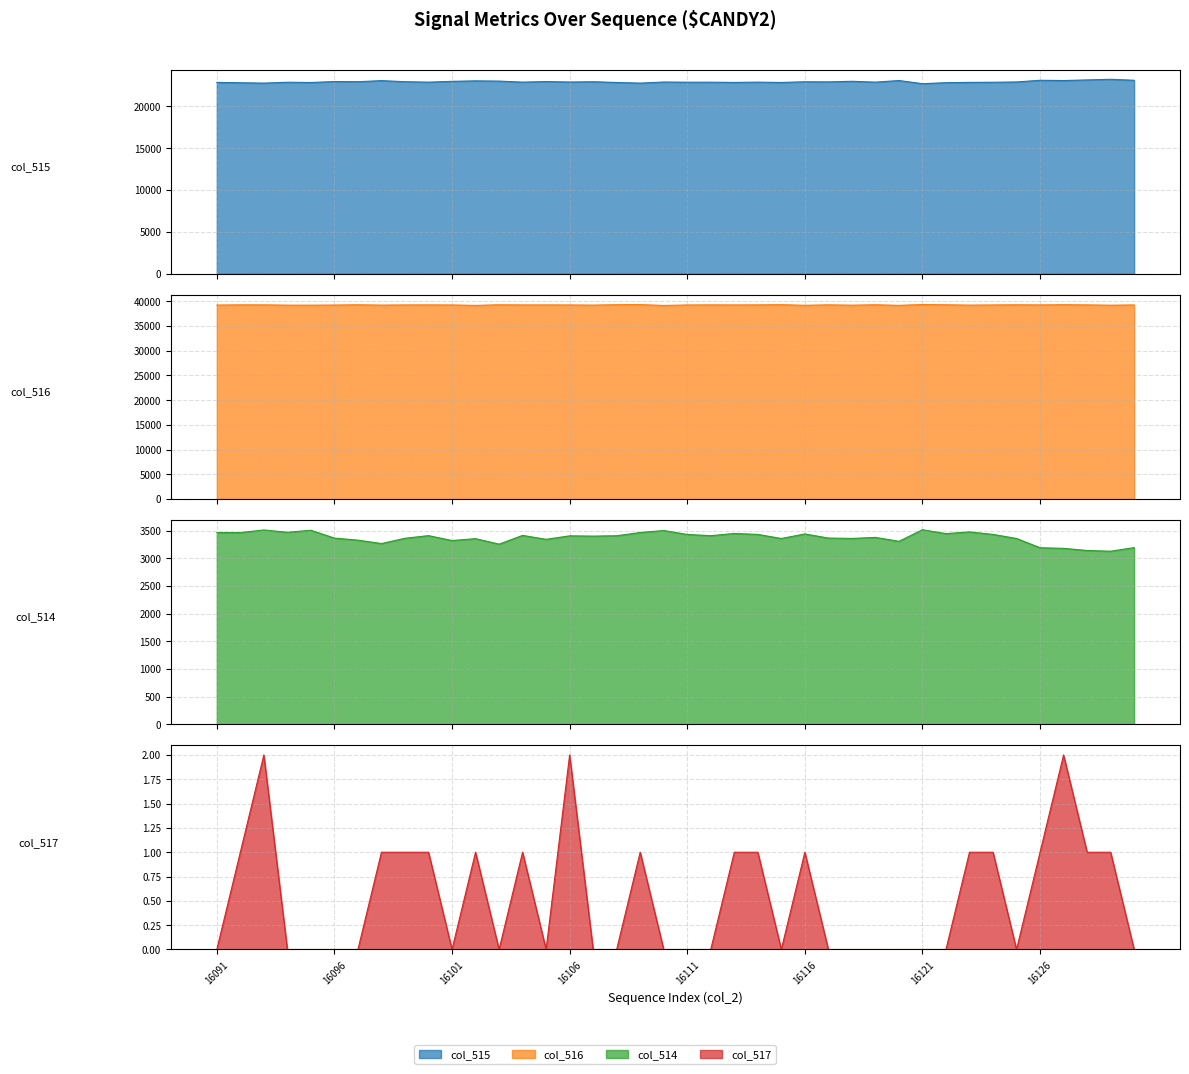

Which series changed the most between 20 and 32?

col_514